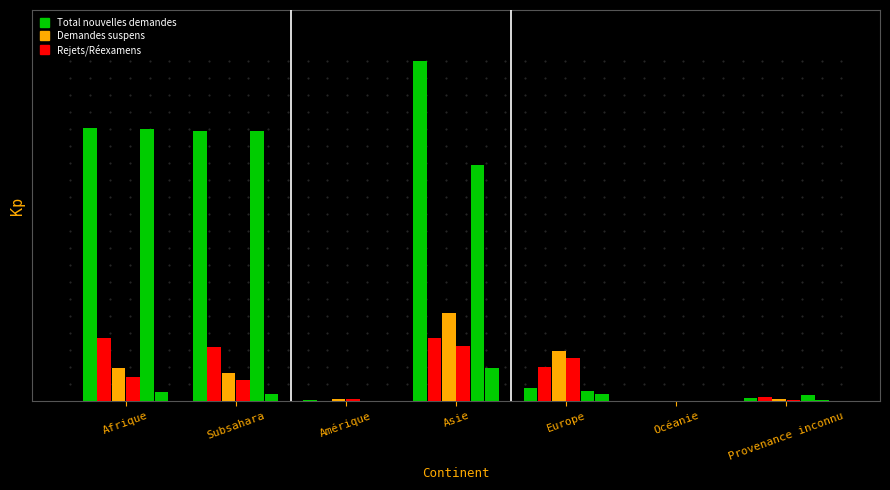

Are the bars grouped side by side (vs. stacked)?

Yes